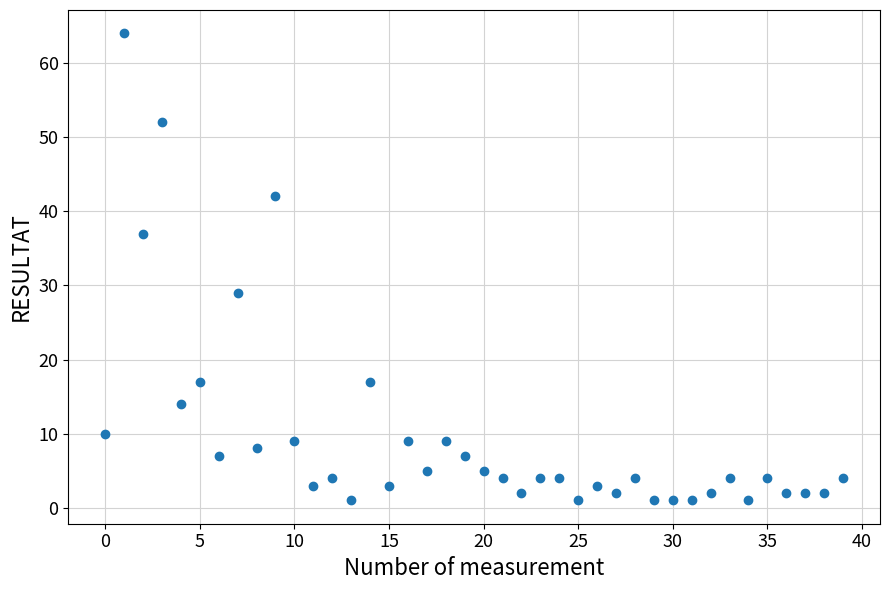

What Y value in the scatter plot is closest to 32?

29